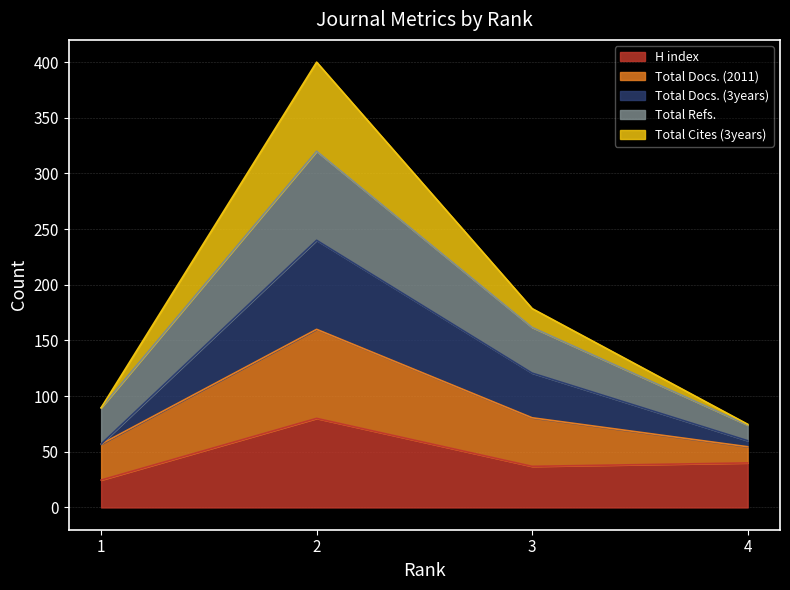

Which series has the largest range (max minus min)?

Total Docs. (3years)